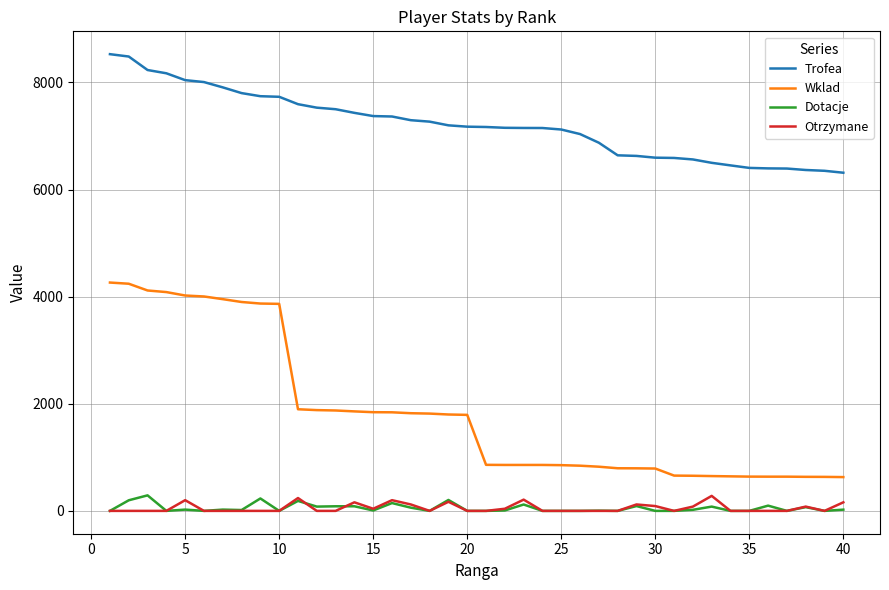

True or false: Otrzymane has more than 2 points higher than both neighbors.

True